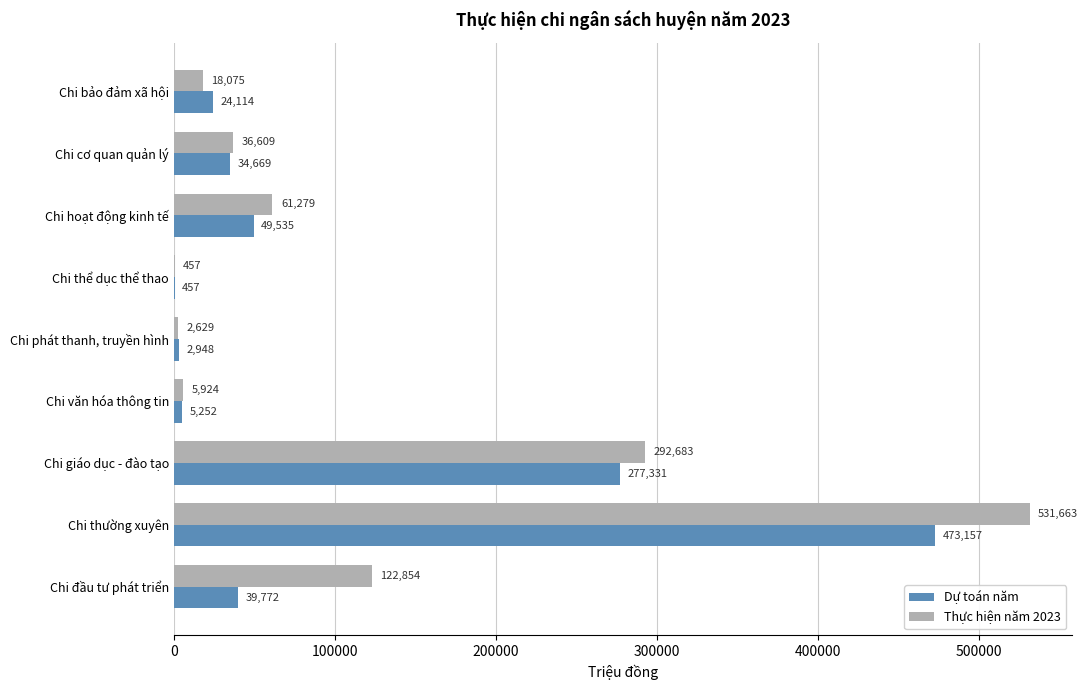

True or false: Thực hiện năm 2023 has a value of 122854.0 at Chi đầu tư phát triển.

True